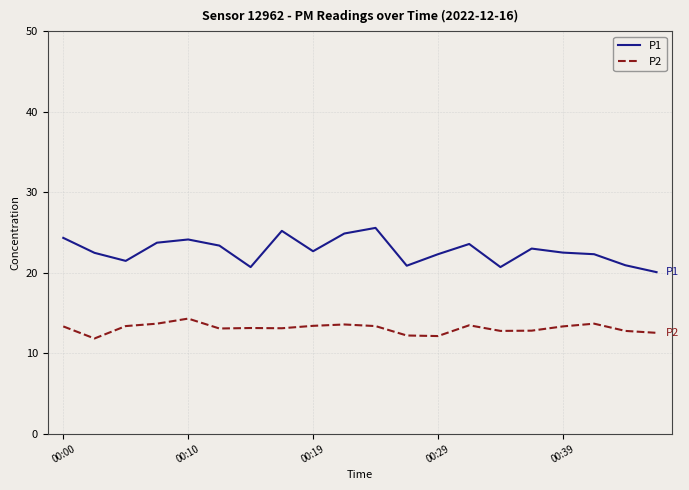

Which series has the largest total across all categories?

P1